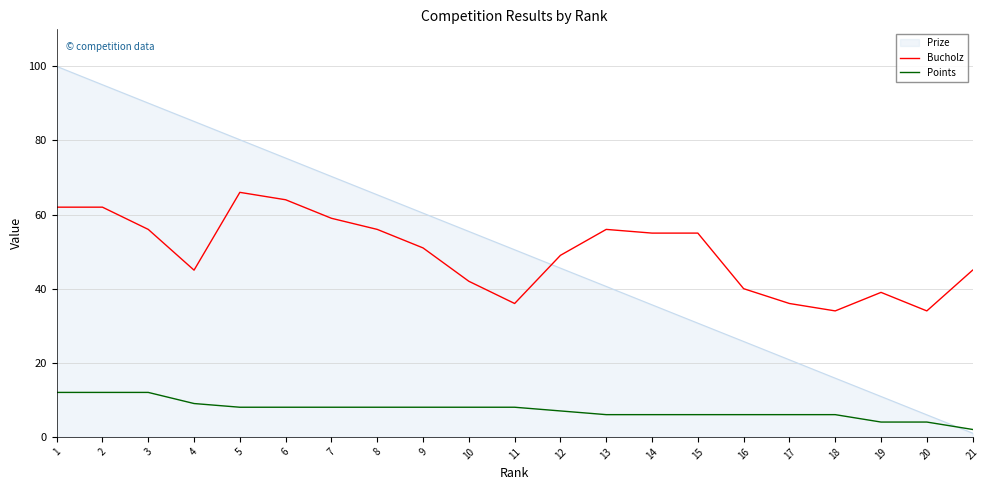

What is the average value of the Points series?

7.3